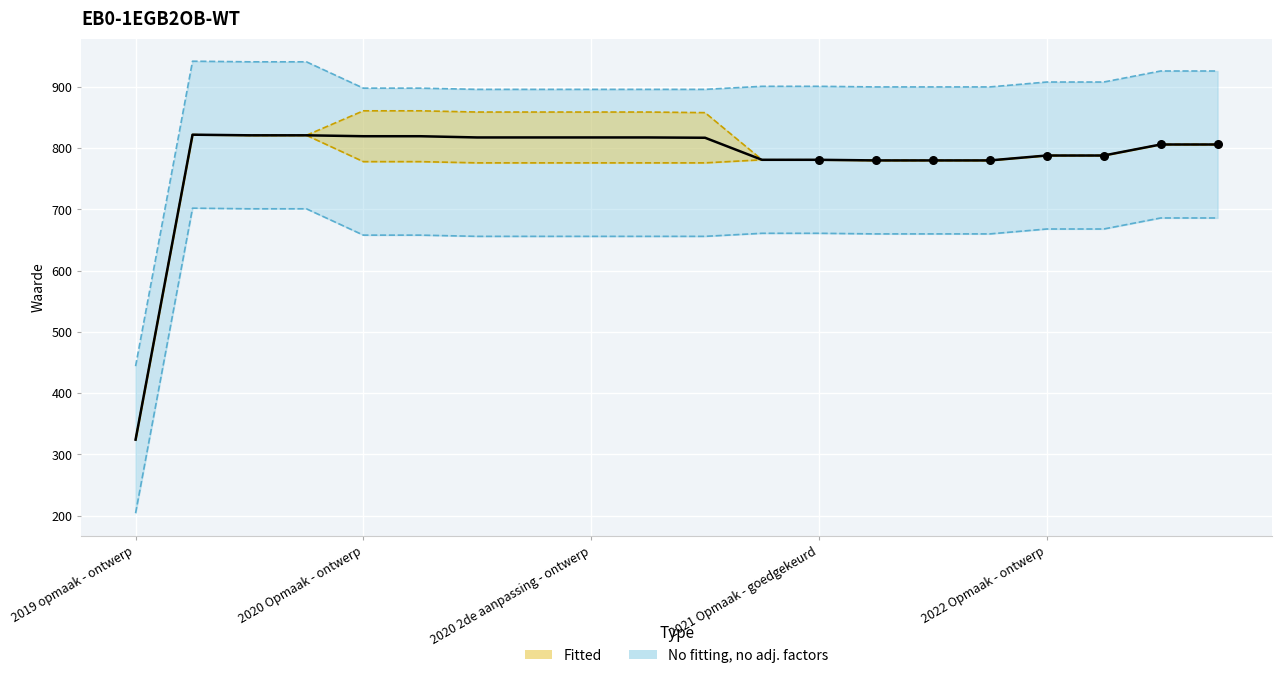

Which series contains the highest Y value?

Upper (no fitting)